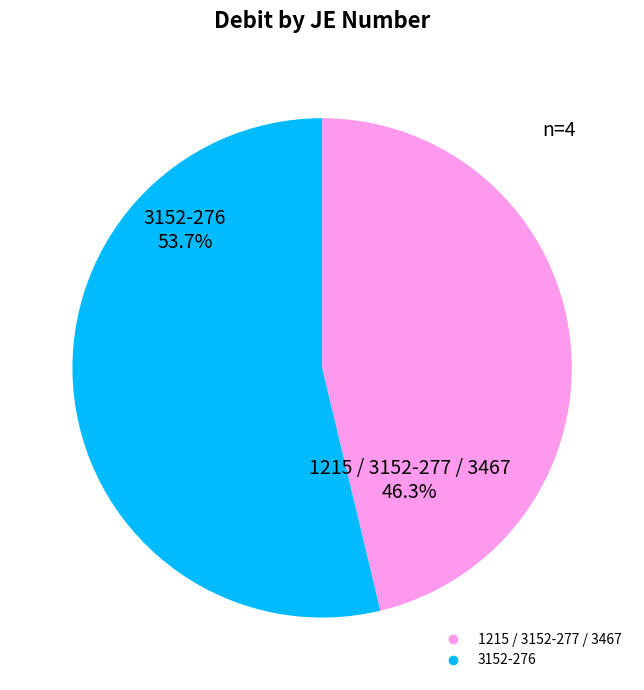

Does any single category account for the majority?

Yes